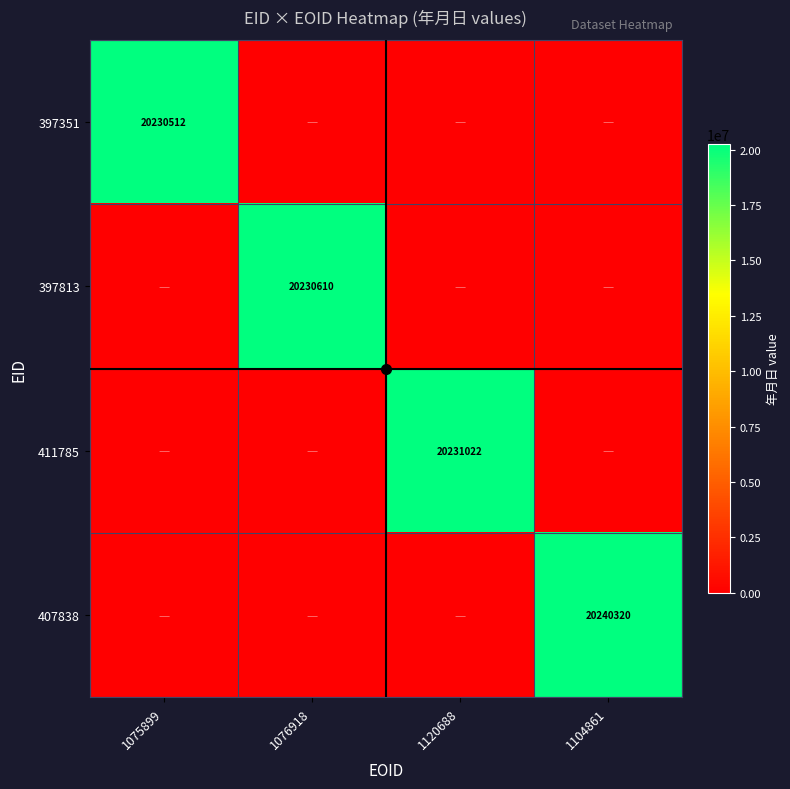

Is the value of 397813 at 1076918 greater than the value of 411785 at 1104861?

Yes